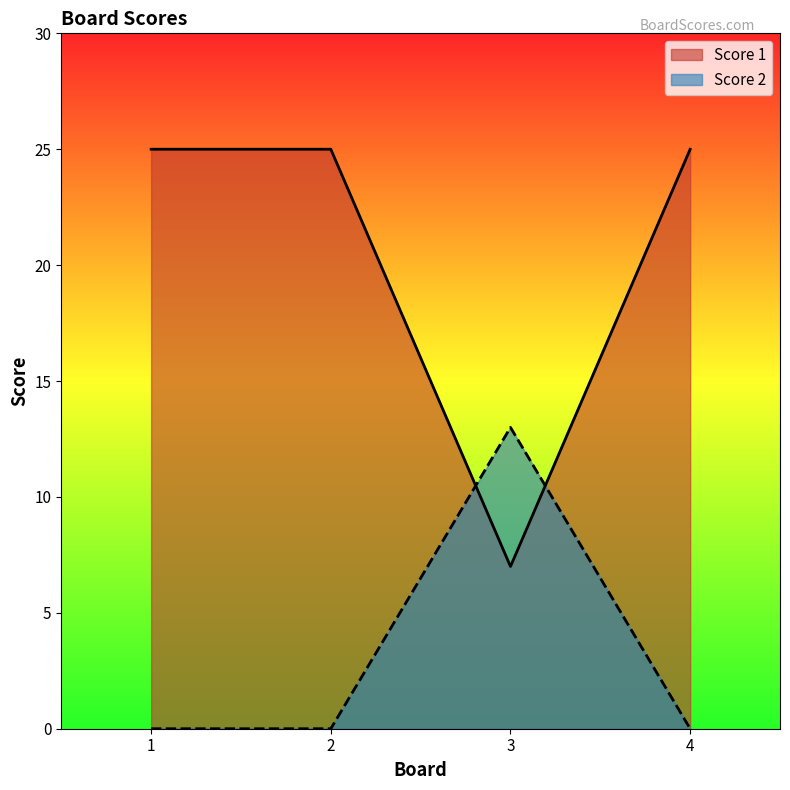

Between which two adjacent categories do Score 1 and Score 2 first intersect?

2 and 3